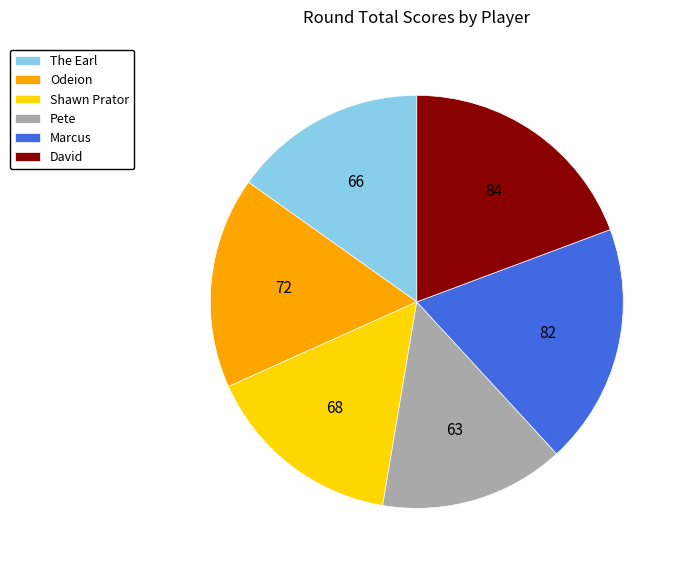

Is Odeion the majority of the pie?

No